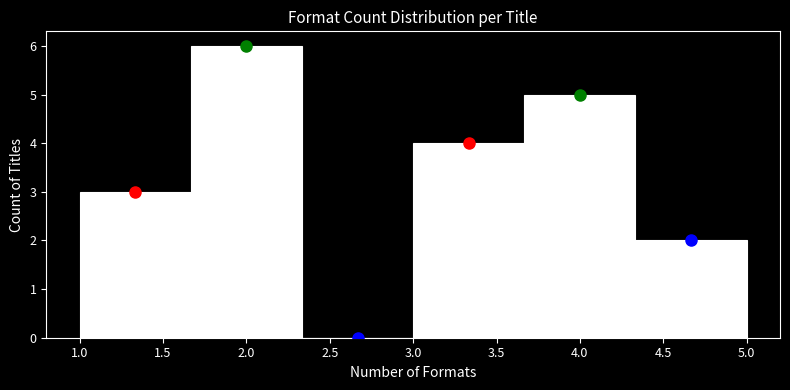

Reading left to right, transcribe this chart: for each bar, give the range it covers on the x-axis and its height. Neither the bar edges nor the heights are printed on the chart, so give them approximately, as read against the axes.

1.00 to 1.65: 3
1.65 to 2.35: 6
2.35 to 3.00: 0
3.00 to 3.65: 4
3.65 to 4.35: 5
4.35 to 5.00: 2